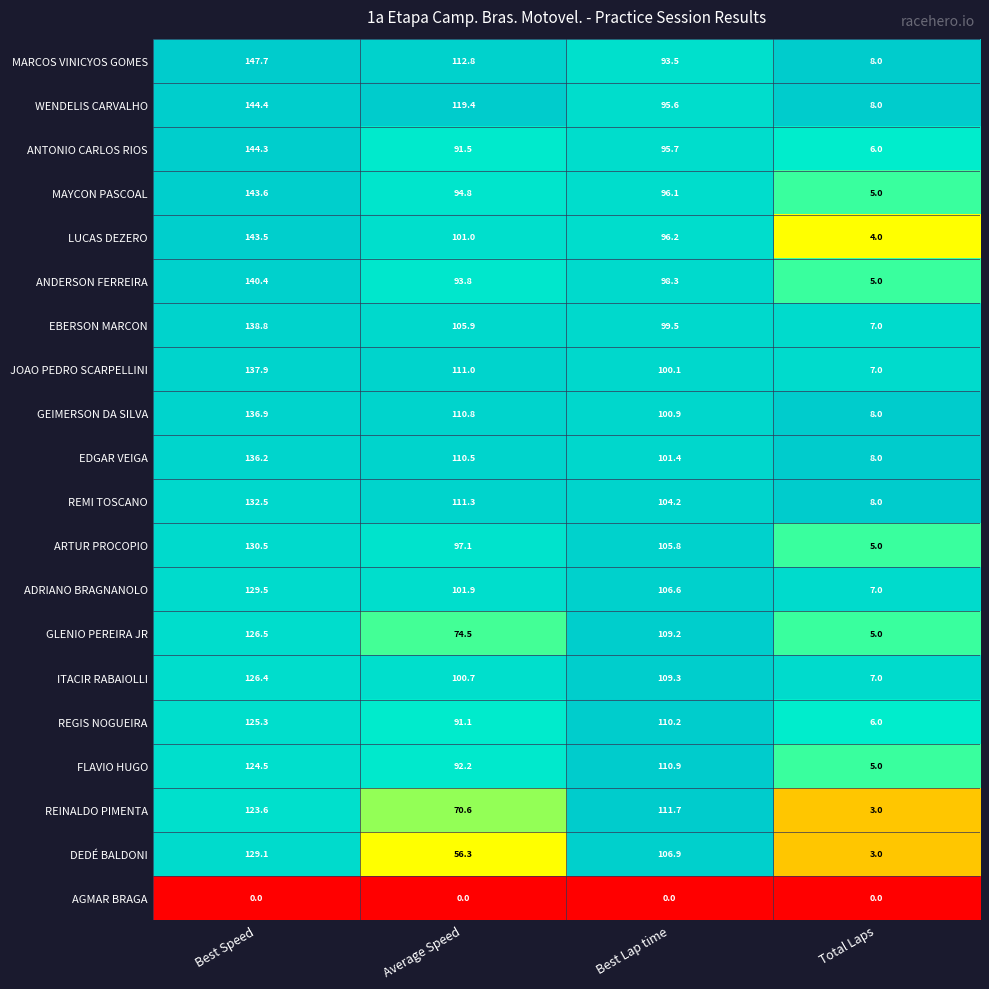

Read the ANDERSON FERREIRA value at Best Lap time.

98.3